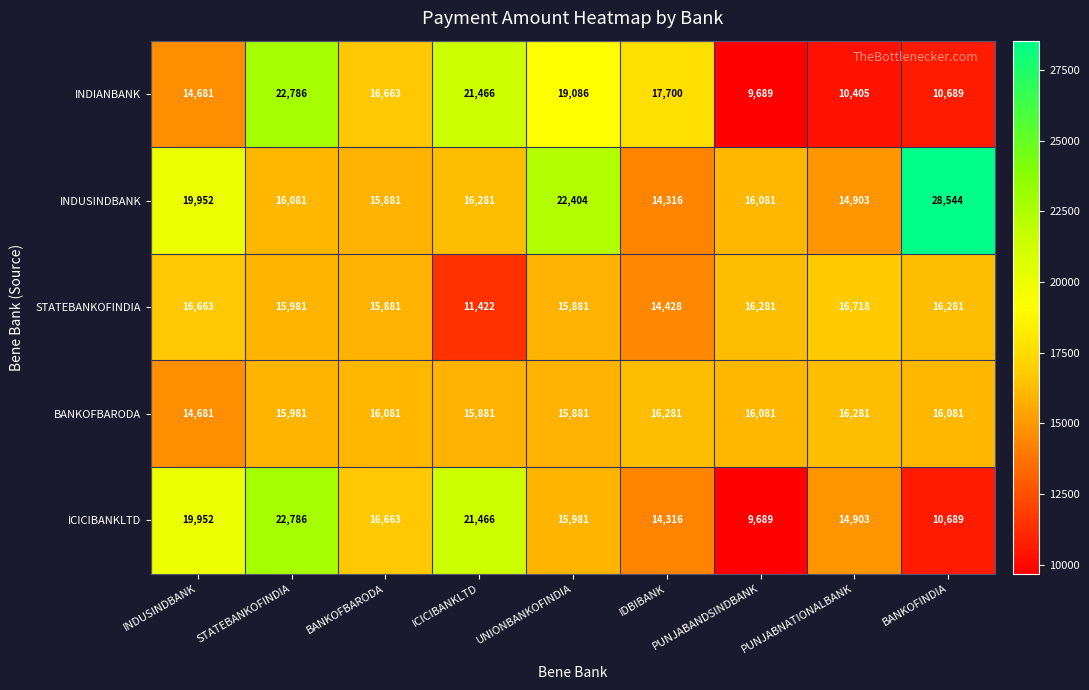

Where is INDUSINDBANK nearest to the value 21430?

UNIONBANKOFINDIA